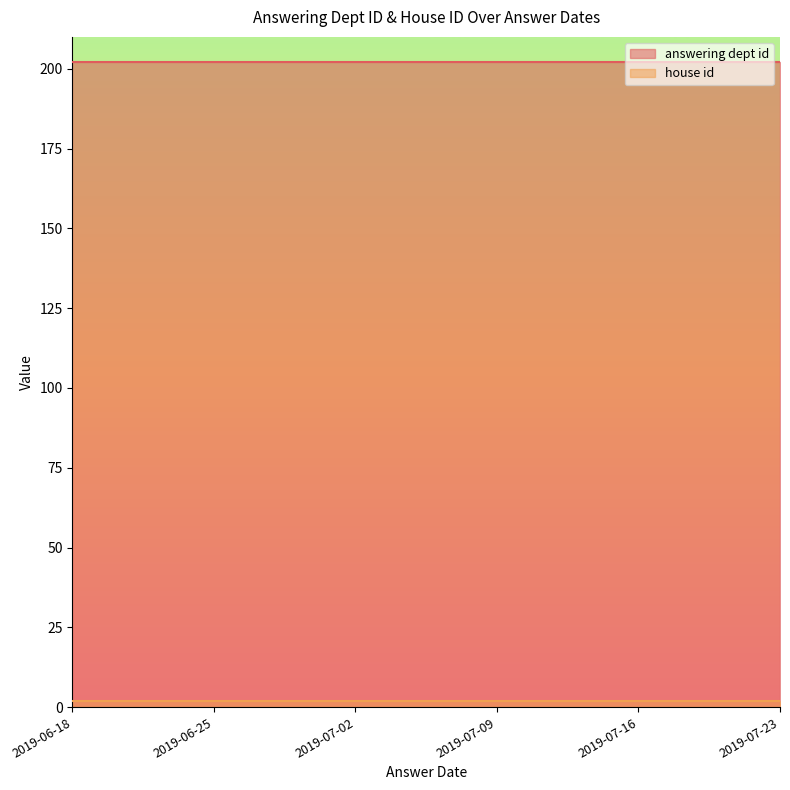

True or false: answering dept id and house id cross at least once.

False